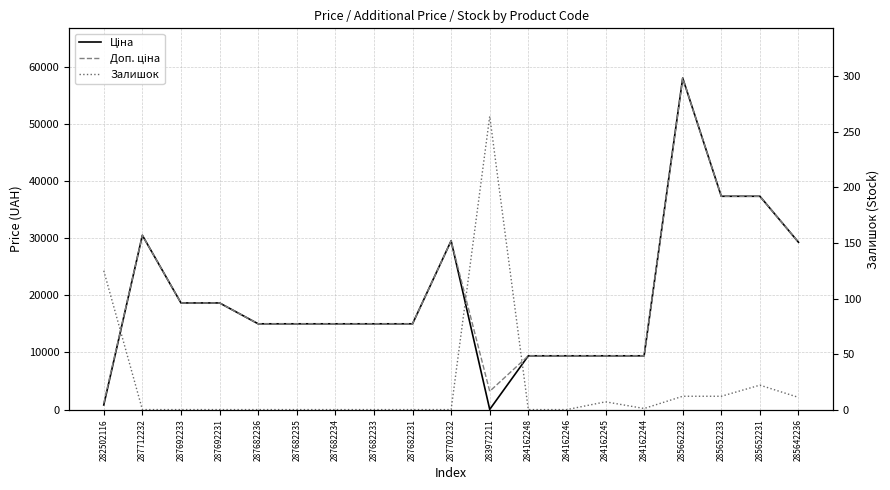

Rank the series by their maximum value, from lowest to highest.

Залишок, Ціна, Доп. ціна